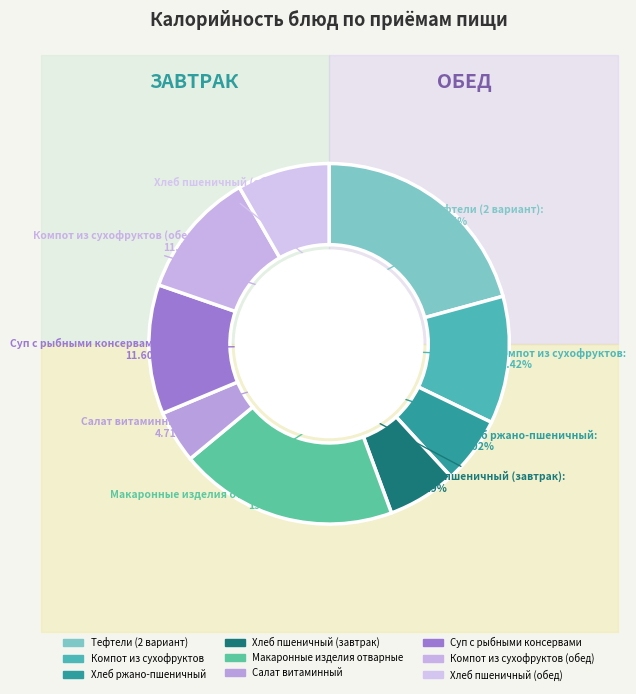

To the nearest percent, what is the average slice percentage?

11%